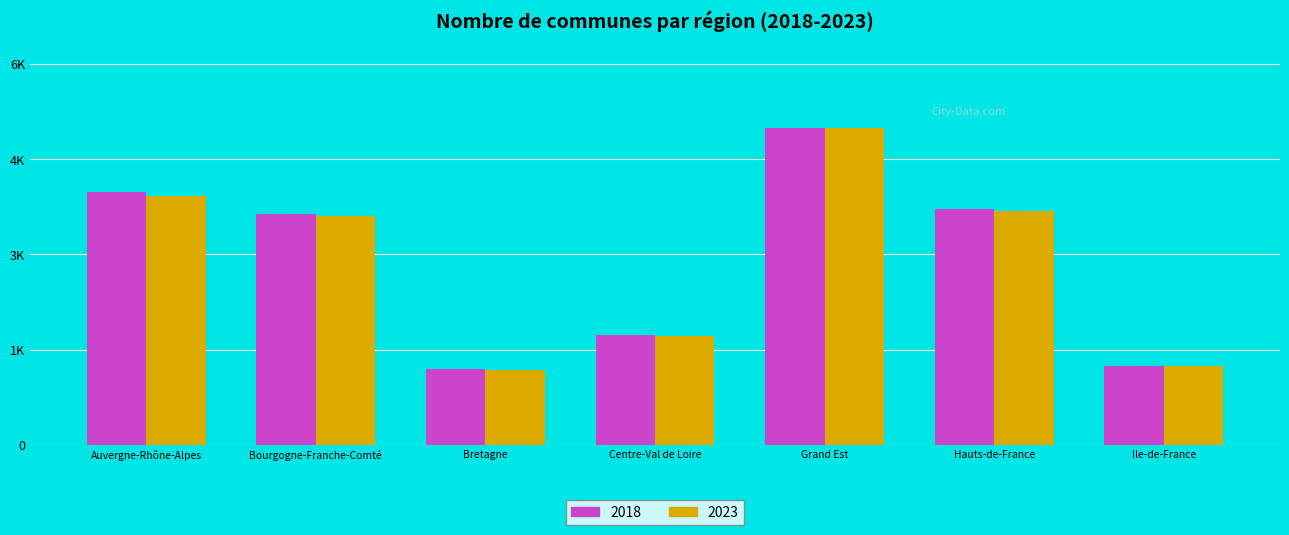

At which category is the sum across all series the highest?

Grand Est